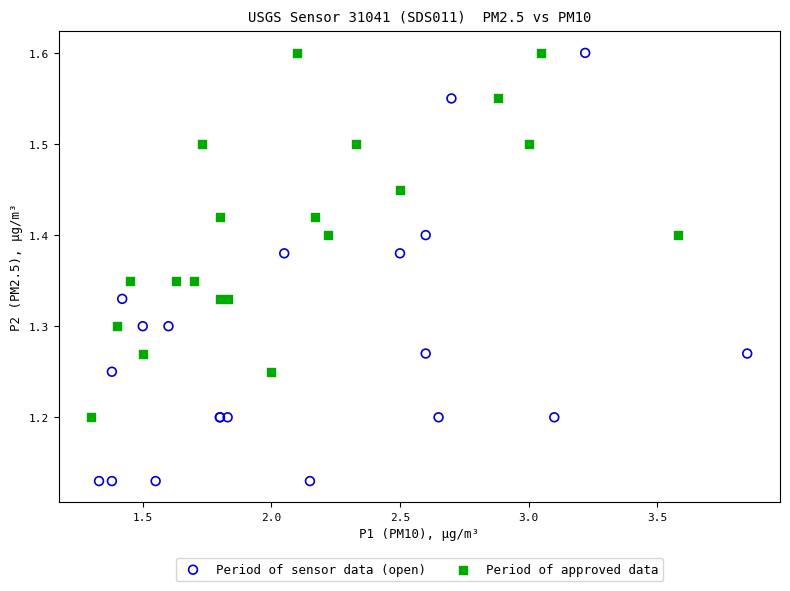

Which series contains the lowest Y value?

Period of sensor data (open)